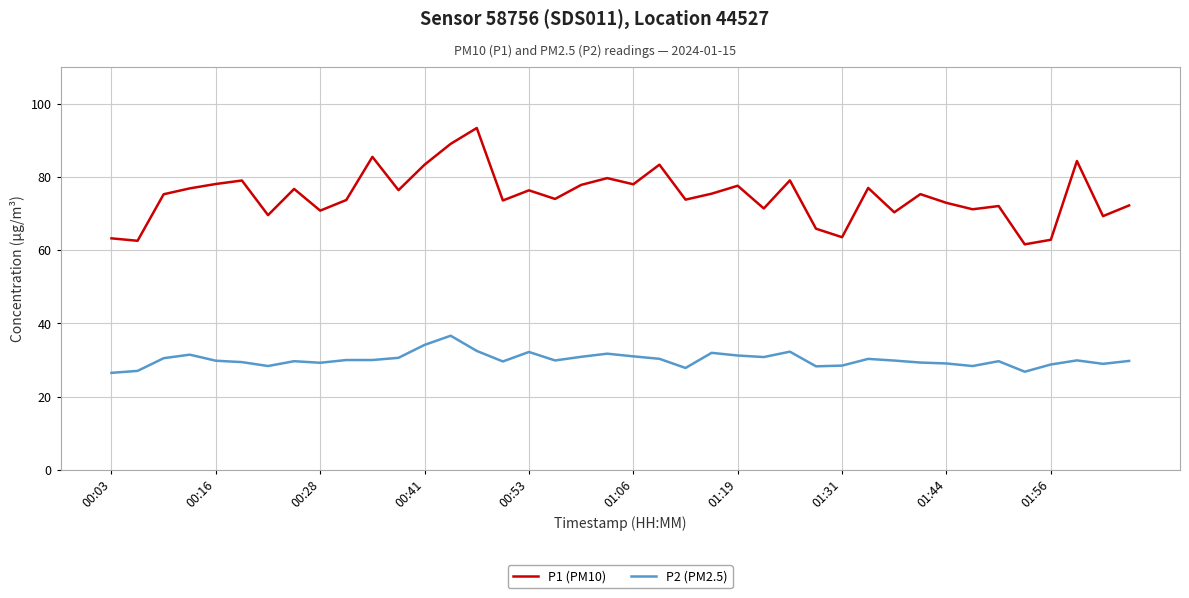

In P1 (PM10), how many points are higher than both neighbors (excluding endpoints)?

13